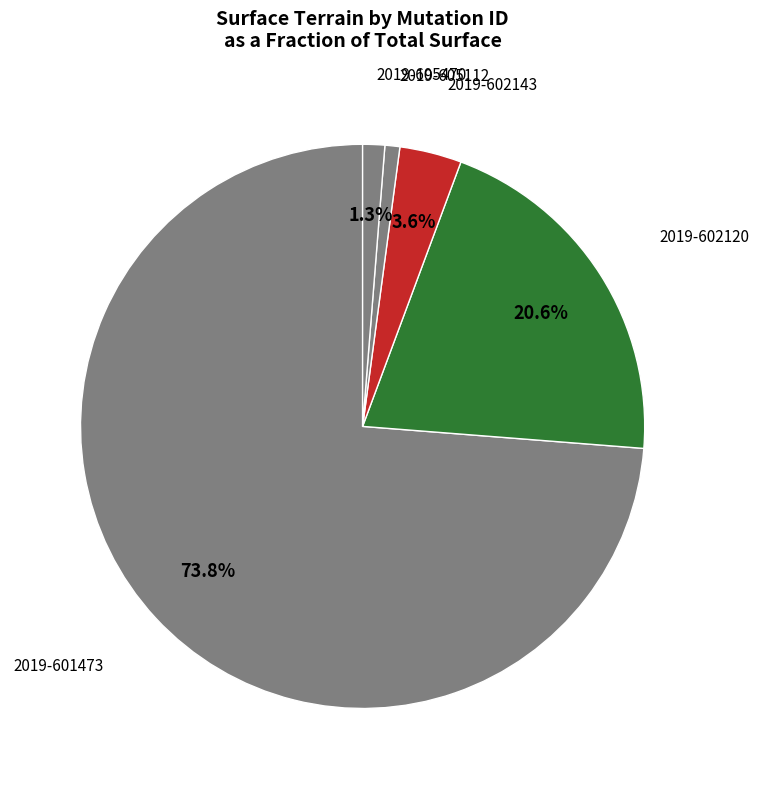

How many slices are in this pie chart?

5